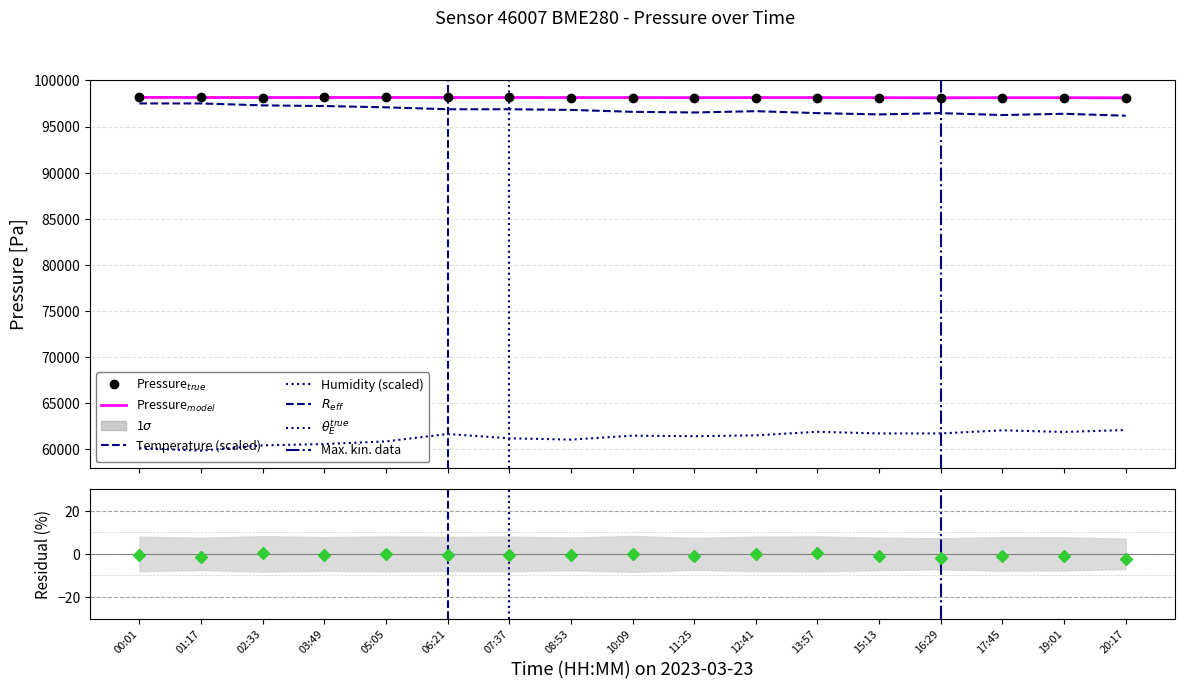

True or false: temperature has more than 1 points higher than both neighbors.

True